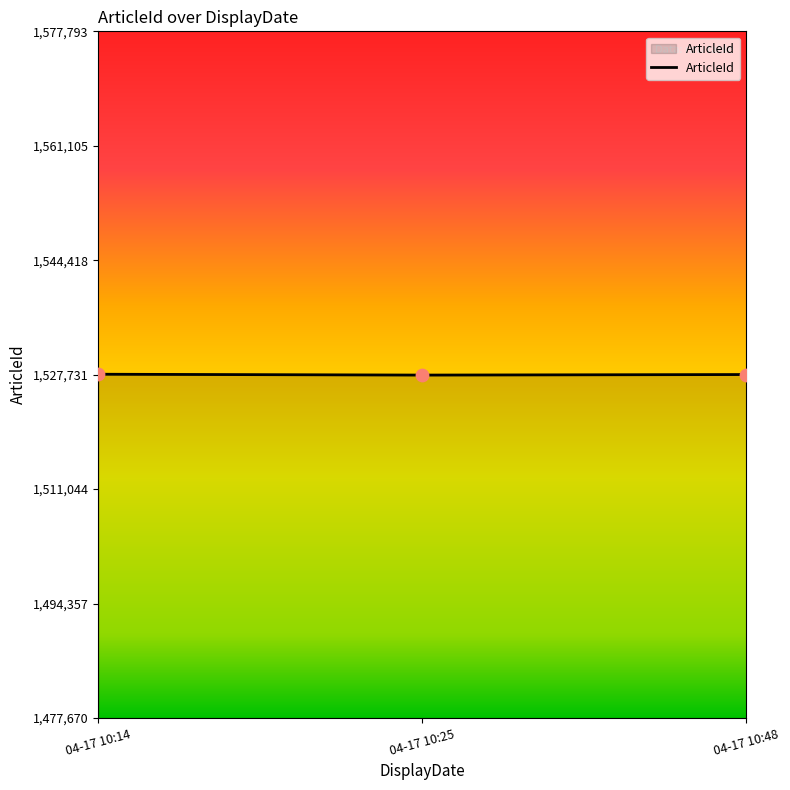

Approximately how many times larger is the value at 04-17 10:25 compared to 04-17 10:14?

1.0